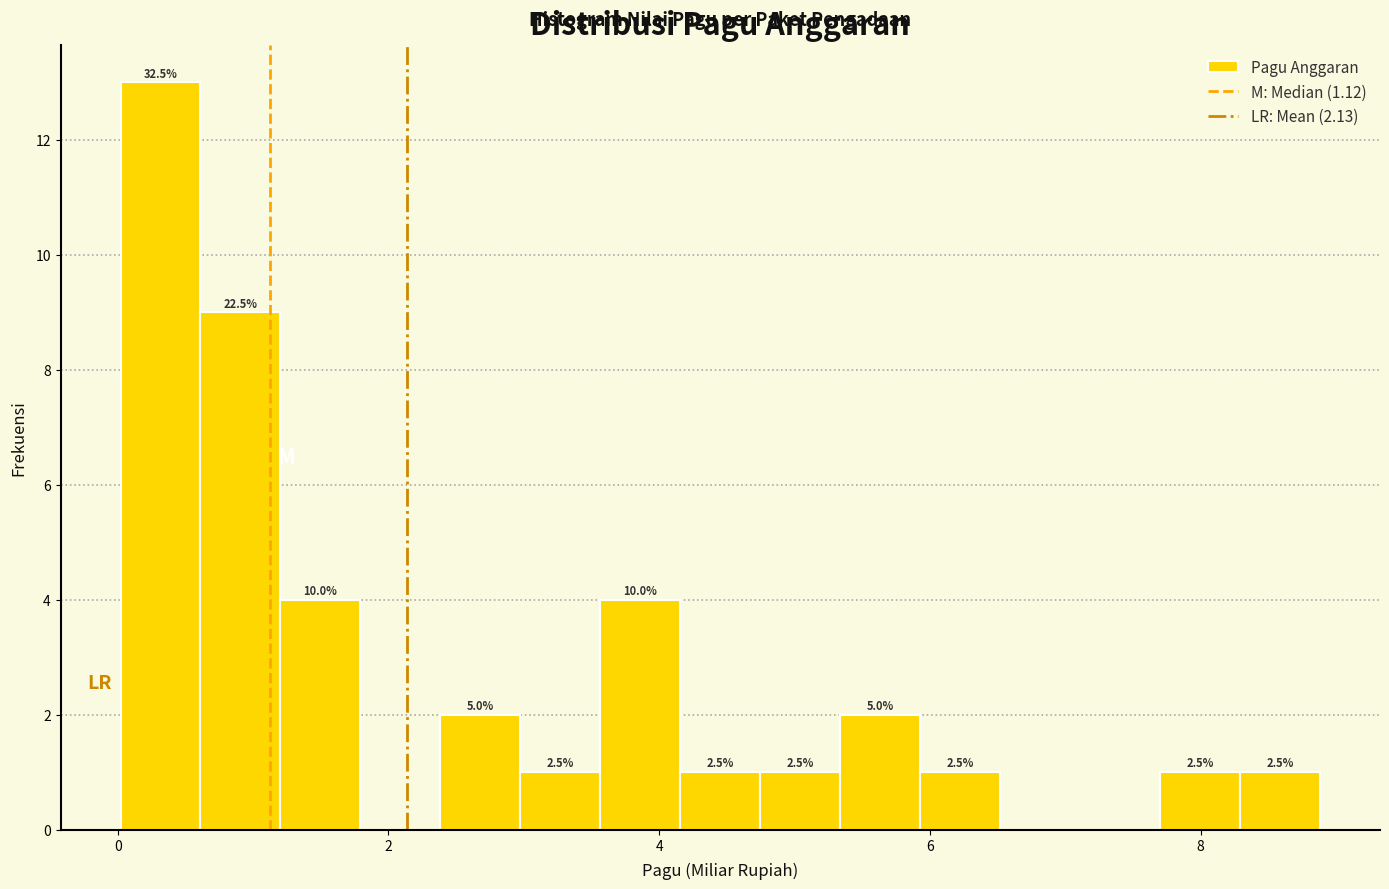

Read against the x-axis, roughly where is the centre of the tallest bar?

0.4